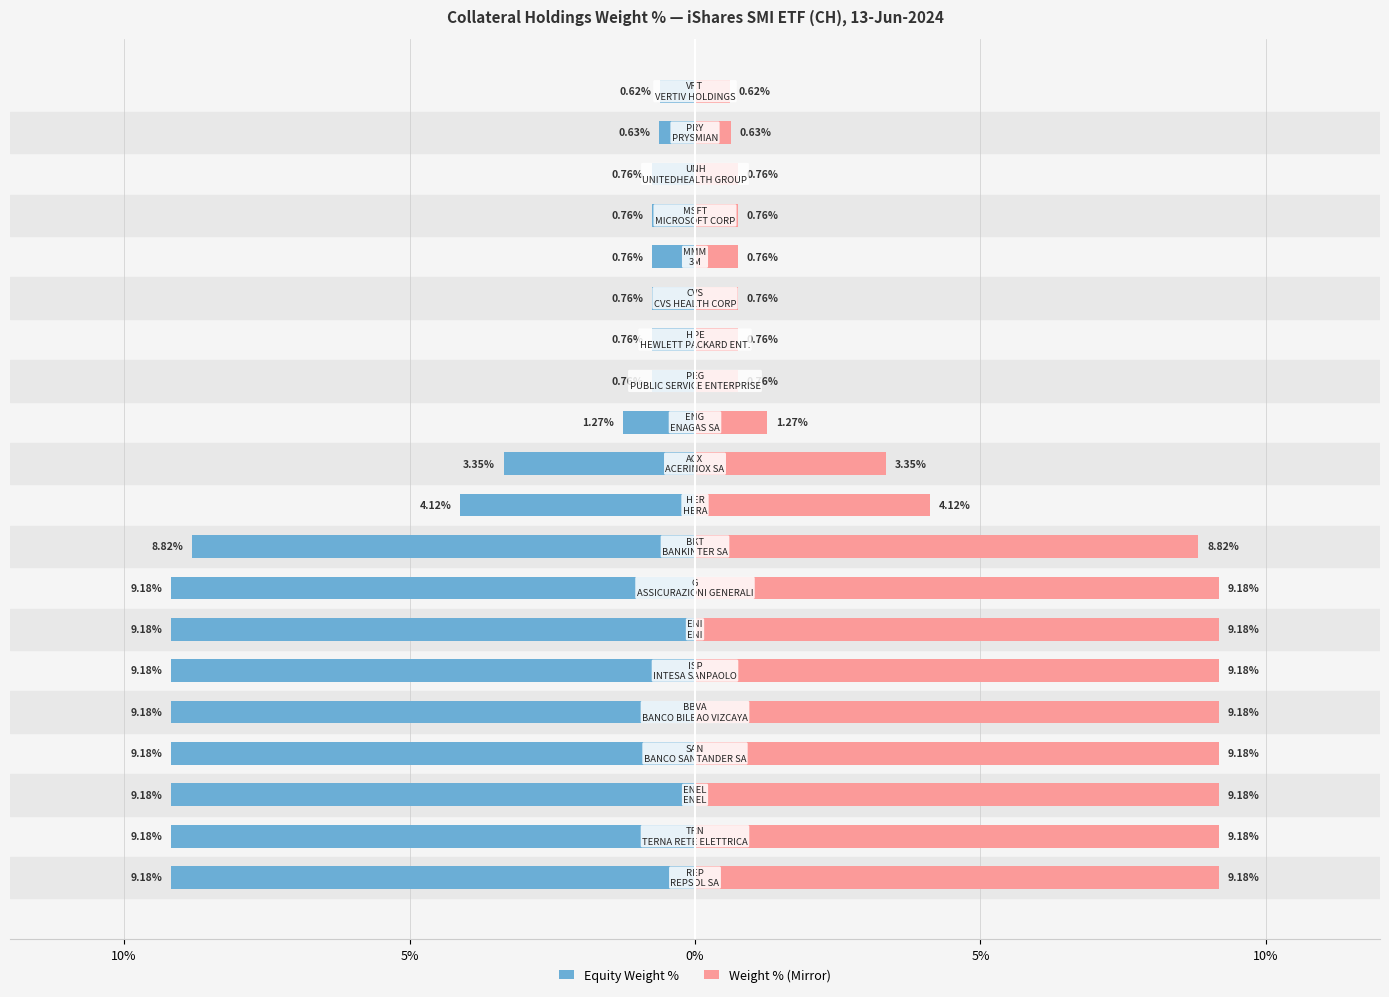

How many data points in Equity Weight % are above -3?

9